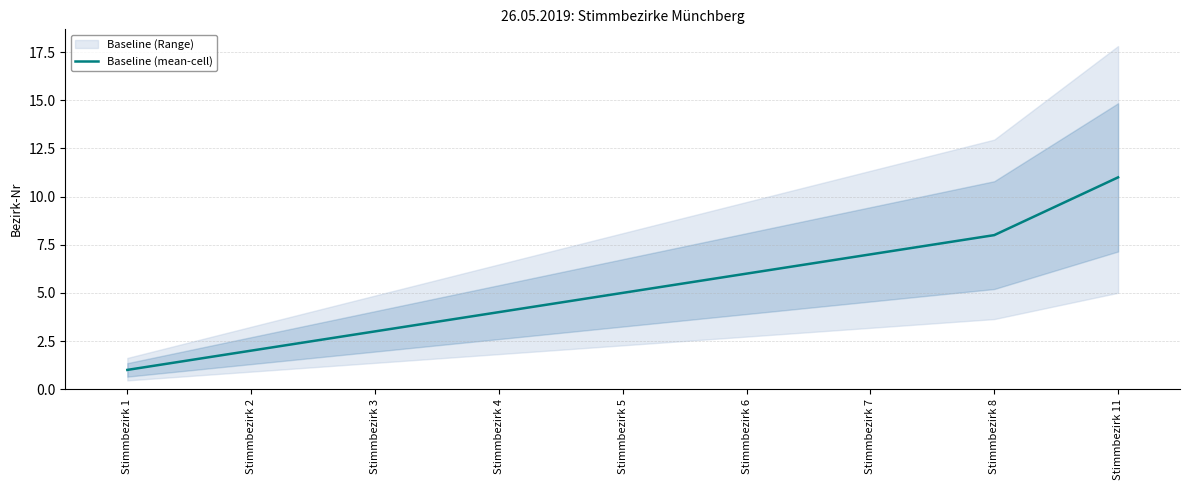

What is the greatest value displayed?

11